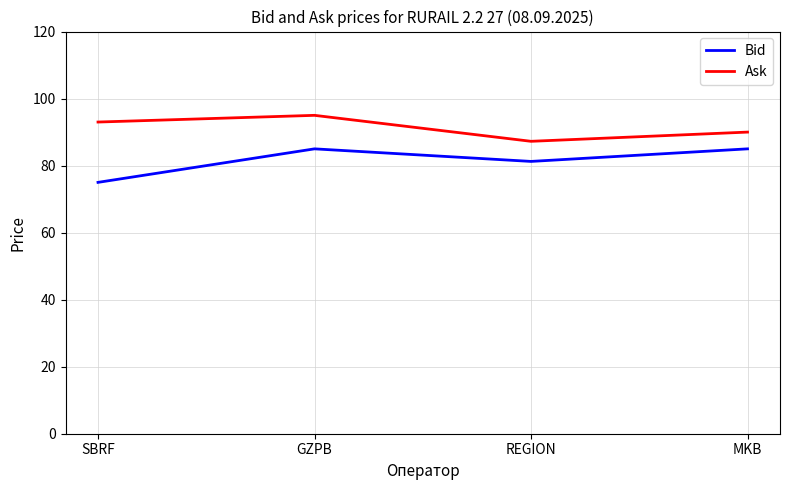

The Bid series shows 85.0 at GZPB. True or false?

True